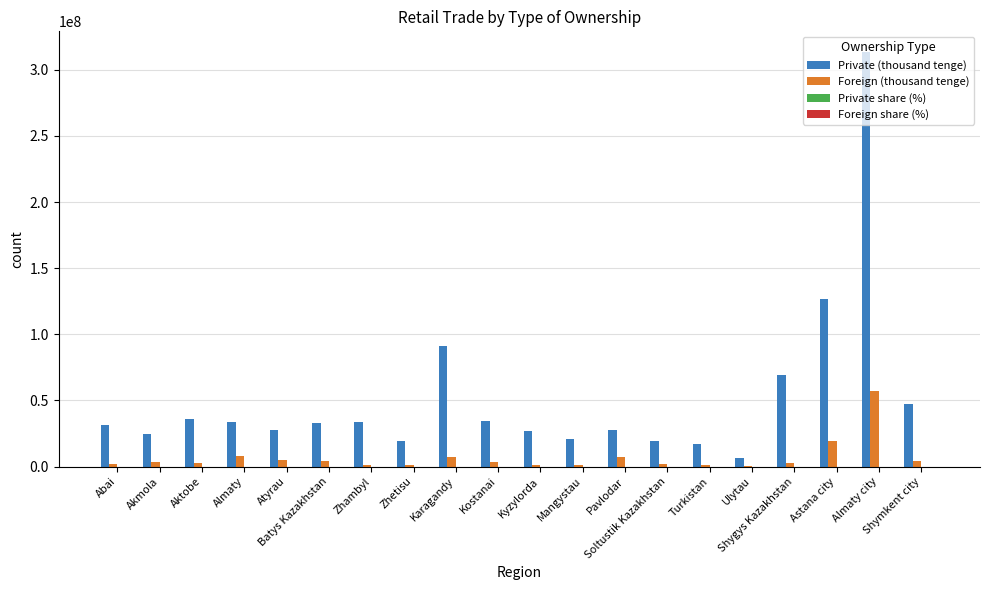

Does the chart contain stacked bars?

No